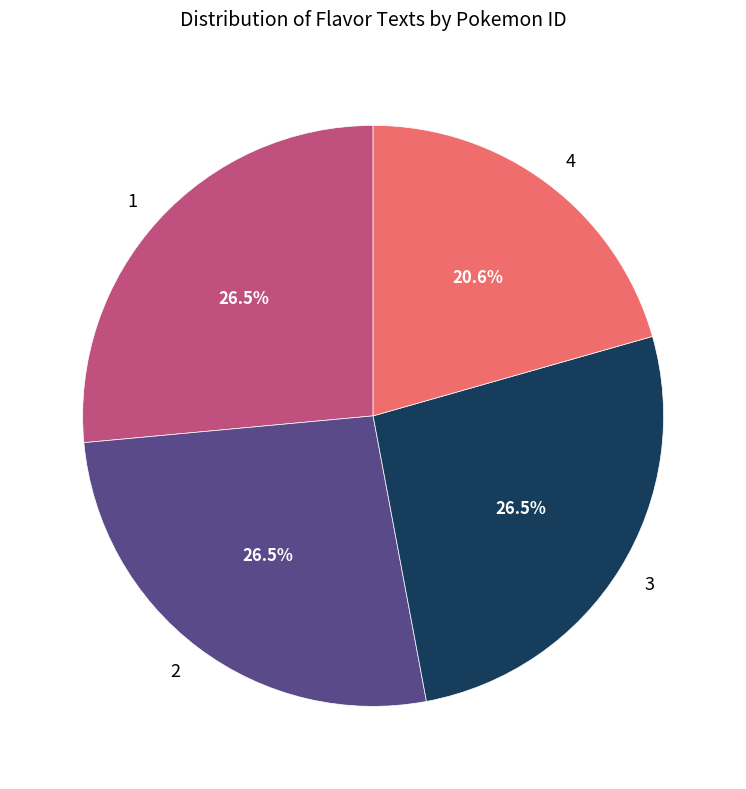

What is the total percentage of 1 and 3?

52.9%